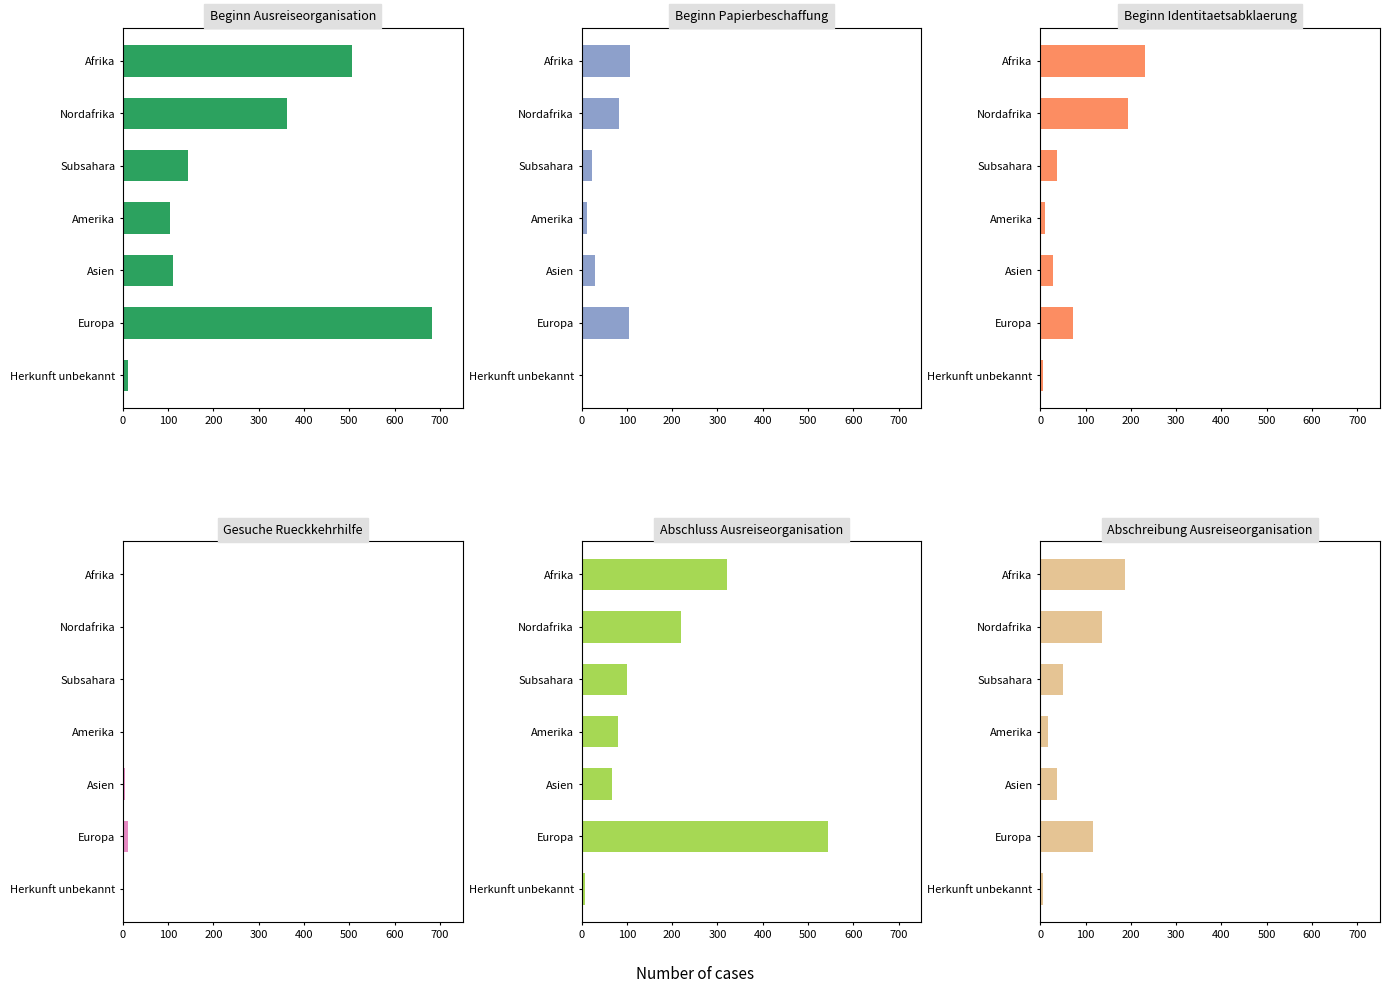

Which series has the largest total across all categories?

Beginn Ausreiseorganisation